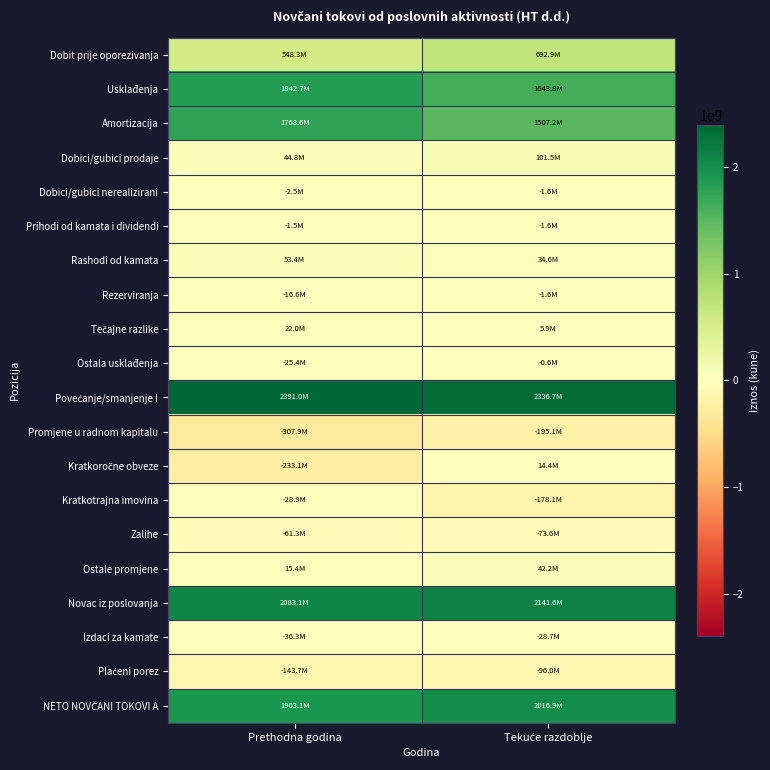

Which series has the largest total across all categories?

Povećanje/smanjenje I